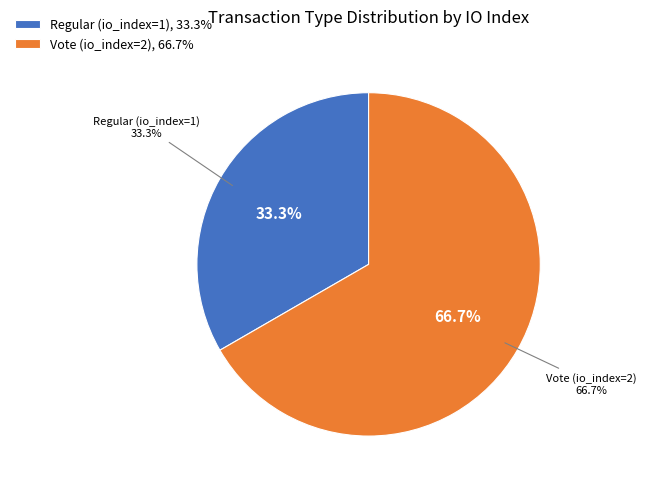

What is the change in value from Regular (io_index=1) to Vote (io_index=2)?

+1